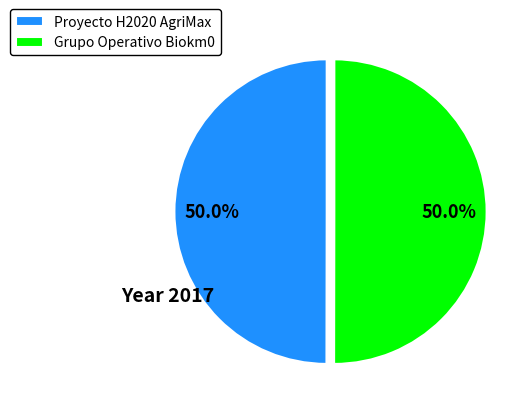

Do Proyecto H2020 AgriMax and Grupo Operativo Biokm0 together represent more than half of the pie?

Yes